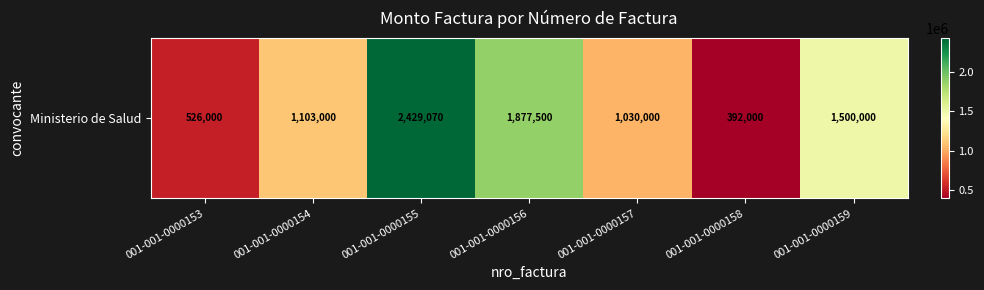

The chart shows a value of 1762303 at 001-001-0000157. True or false?

False